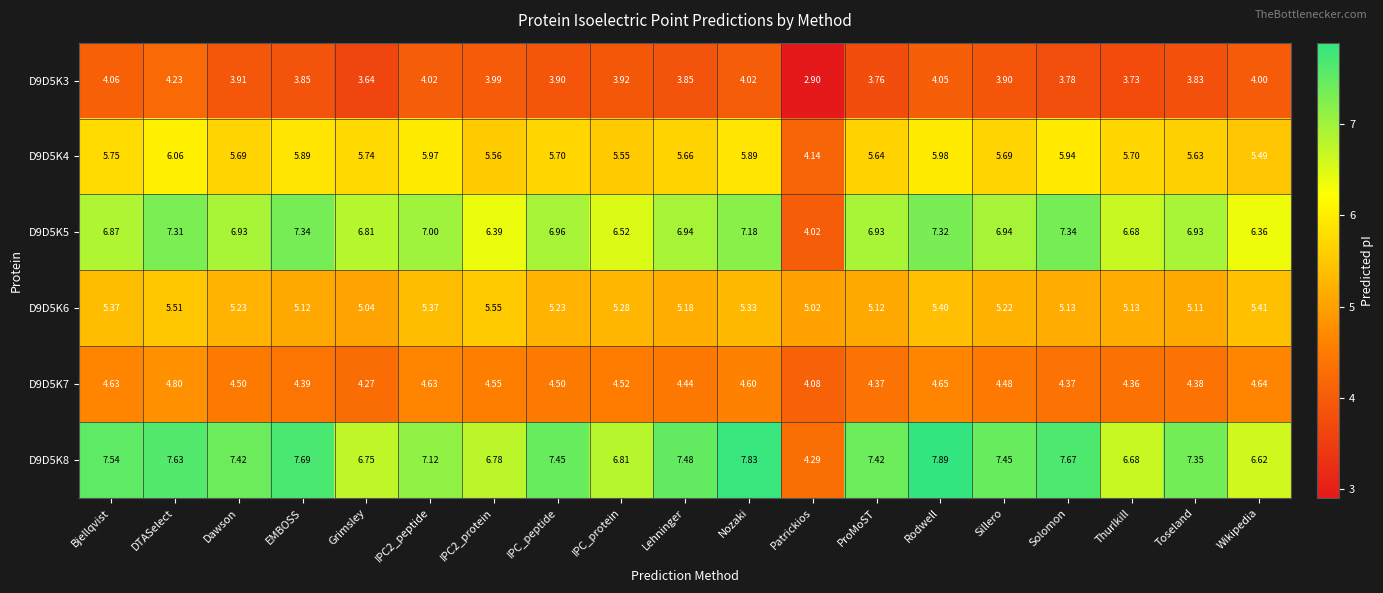

At which category does the chart reach its peak across all series?

Rodwell